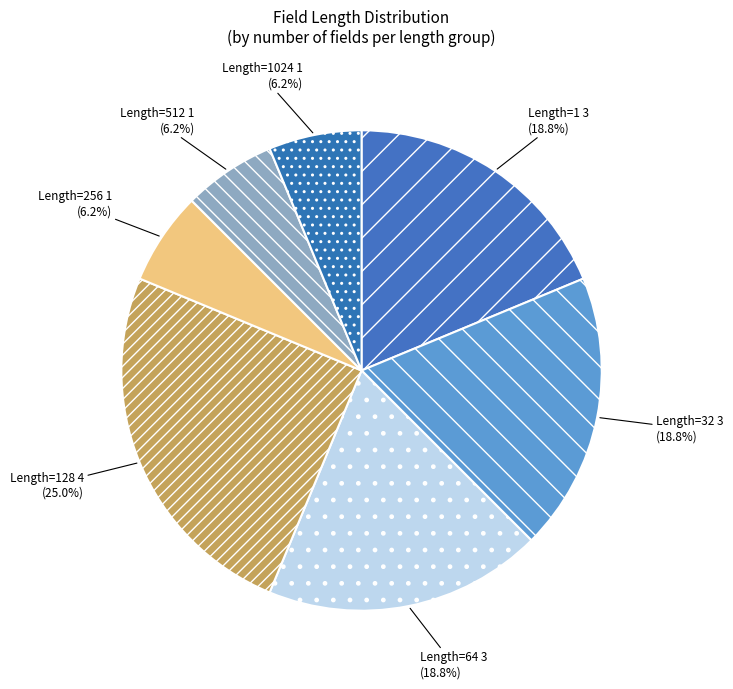

Which slice is the largest?

Length=128